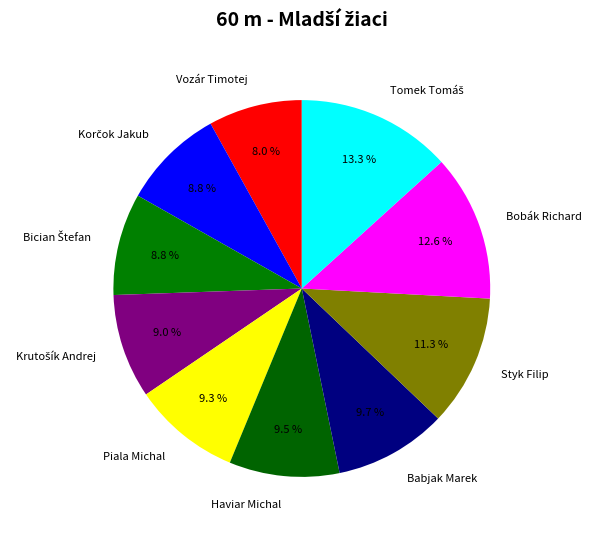

Does Styk Filip represent more than half of the total?

No